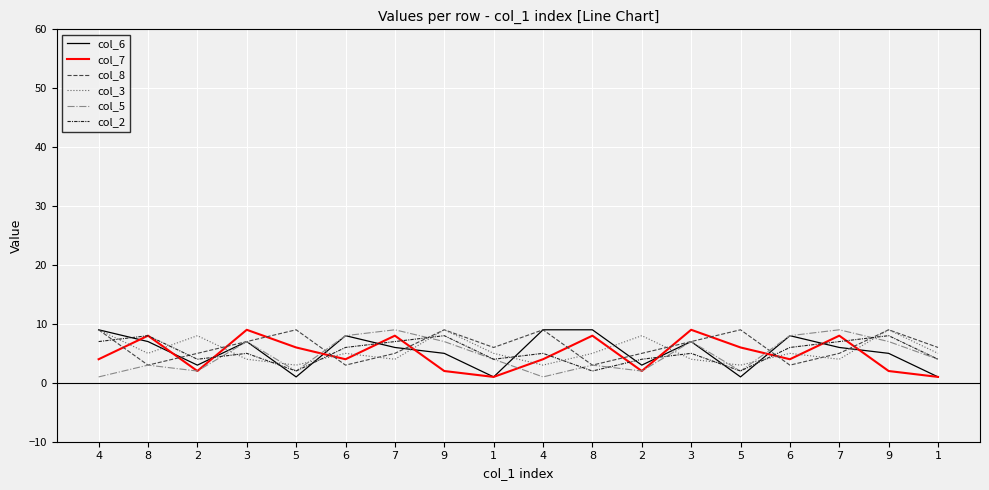

List the series in order of their peak value, lowest first.

col_2, col_6, col_7, col_8, col_3, col_5